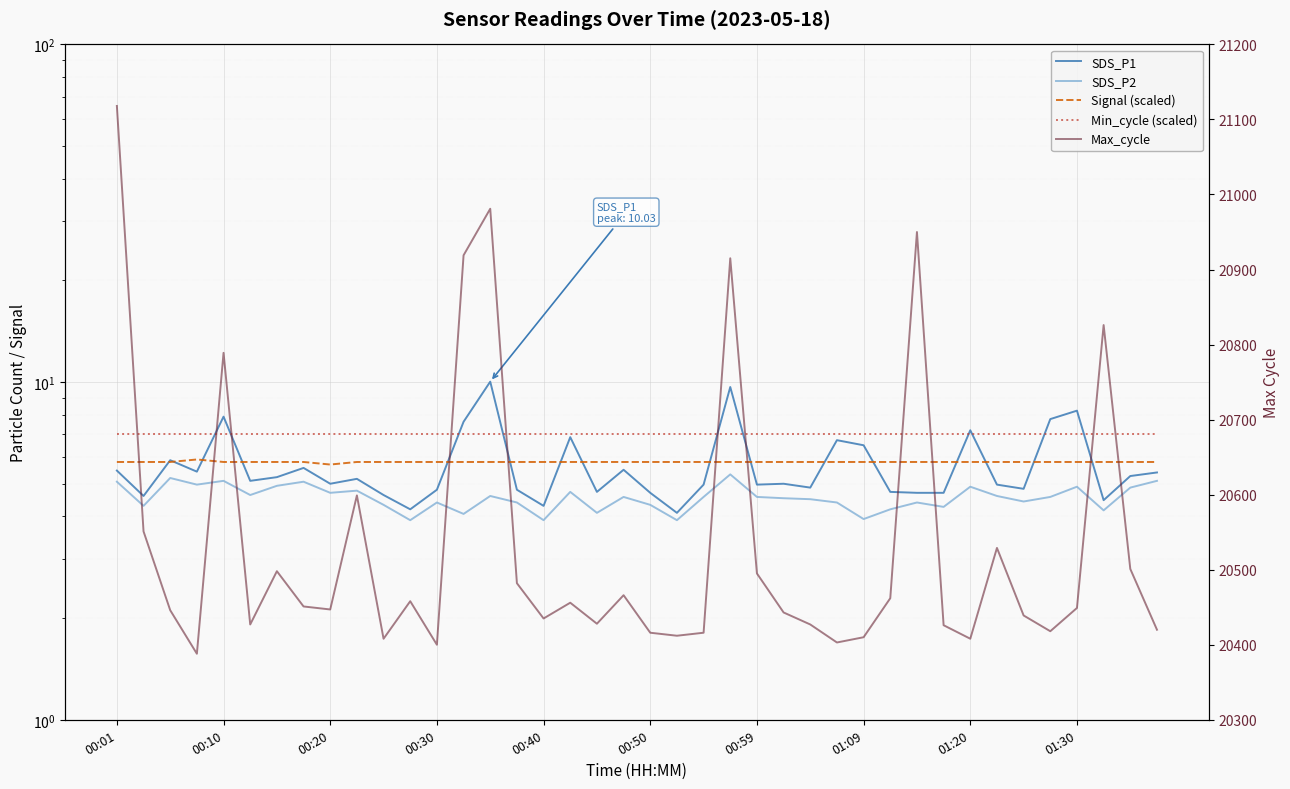

Is this an area chart (filled region under the line)?

No